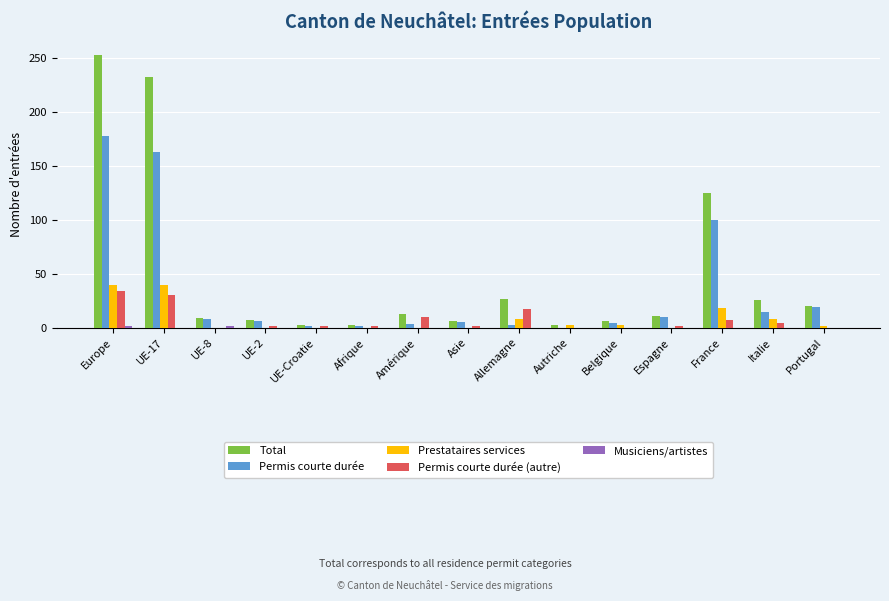

What is the sum of all Permis courte durée (autre) values?

107